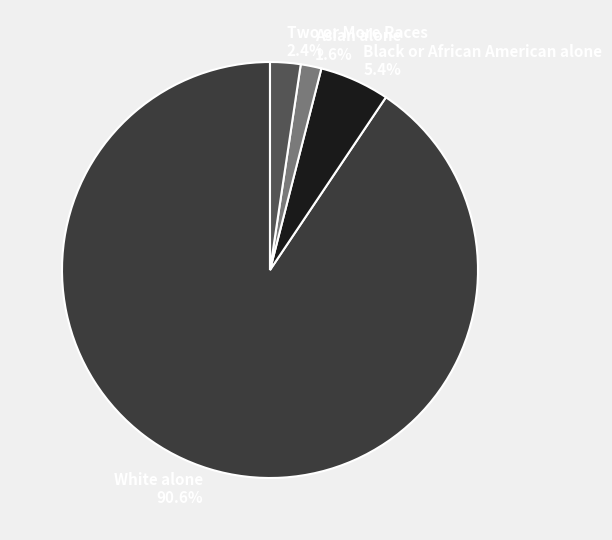

Between Black or African American alone and Asian alone, which is larger?

Black or African American alone